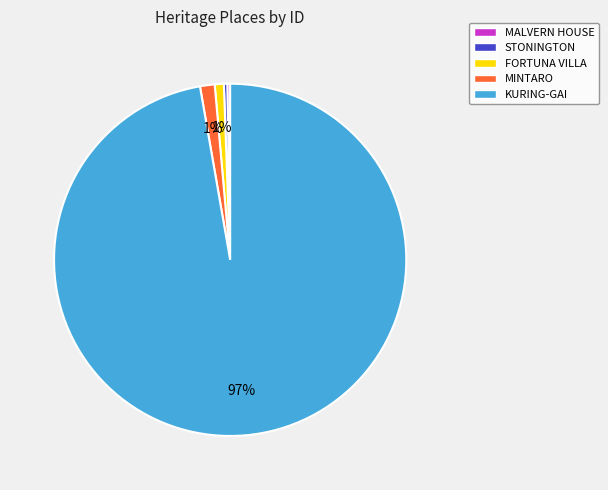

To the nearest percent, what is the difference between the STONINGTON and MINTARO slice percentages?

1%